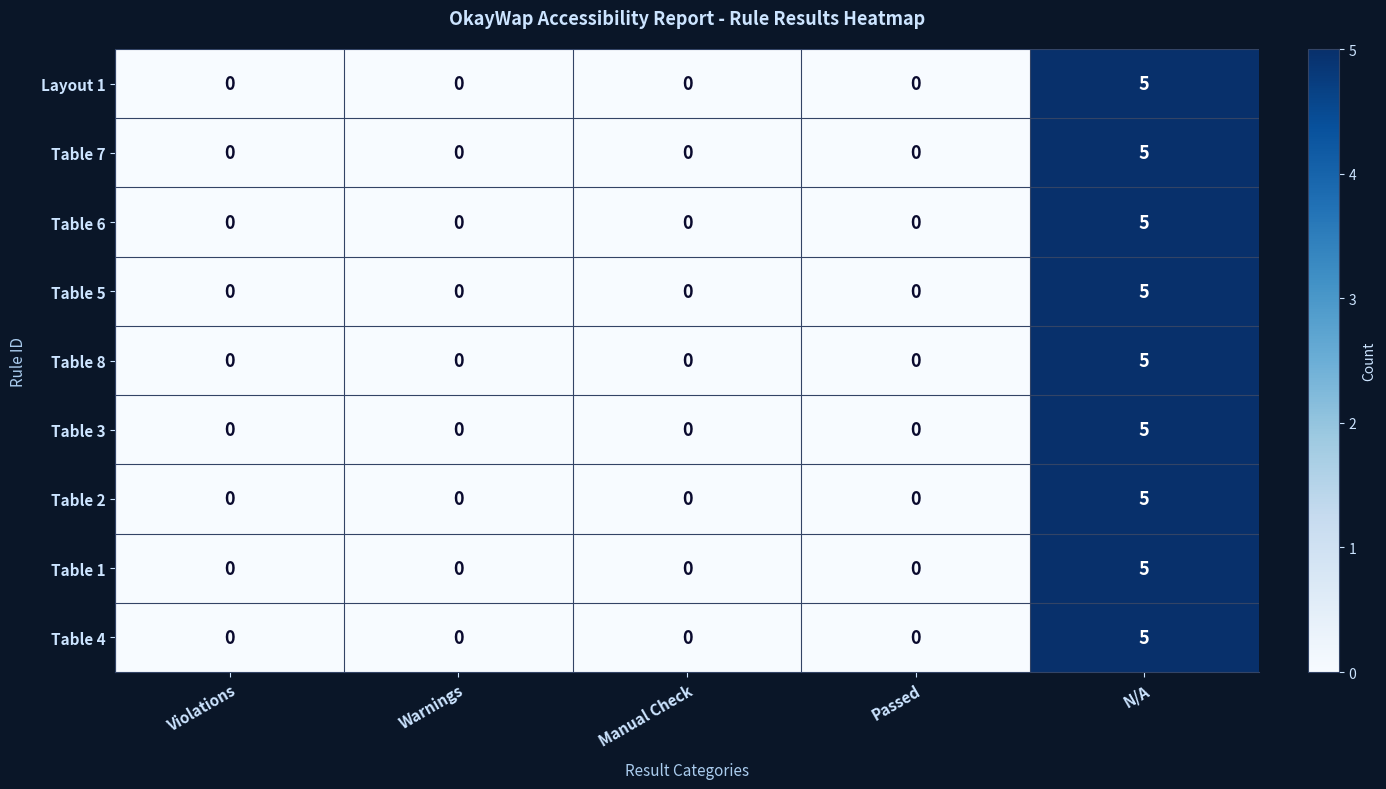

At which category is the sum across all series the highest?

N/A